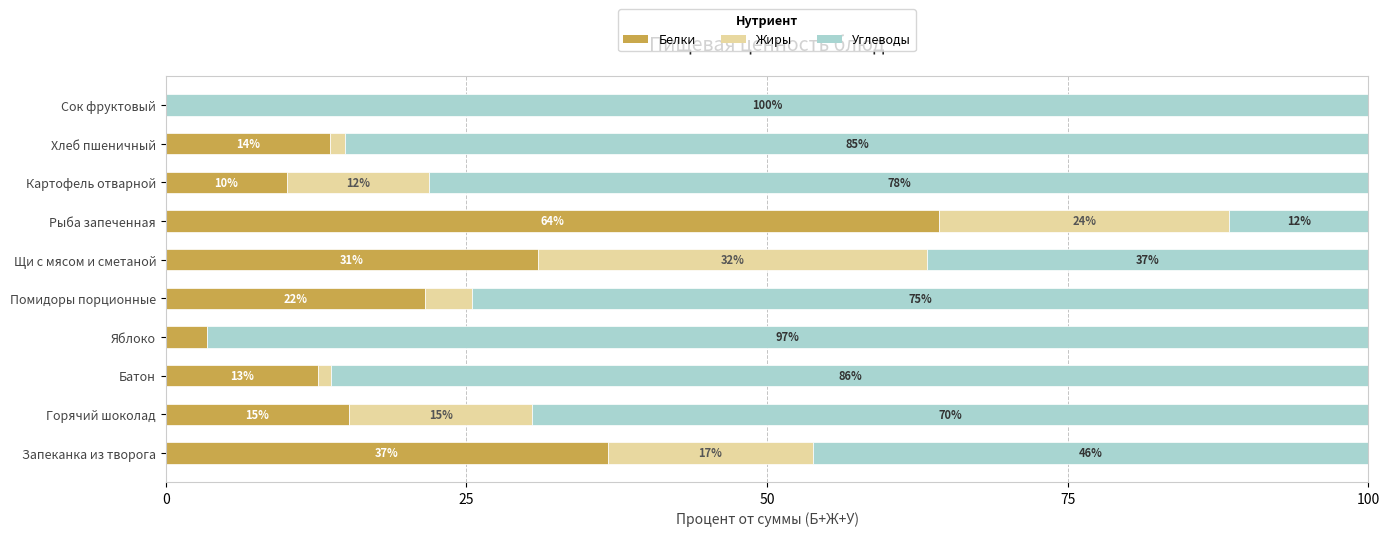

What are all the series names shown in the legend?

Белки, Жиры, Углеводы